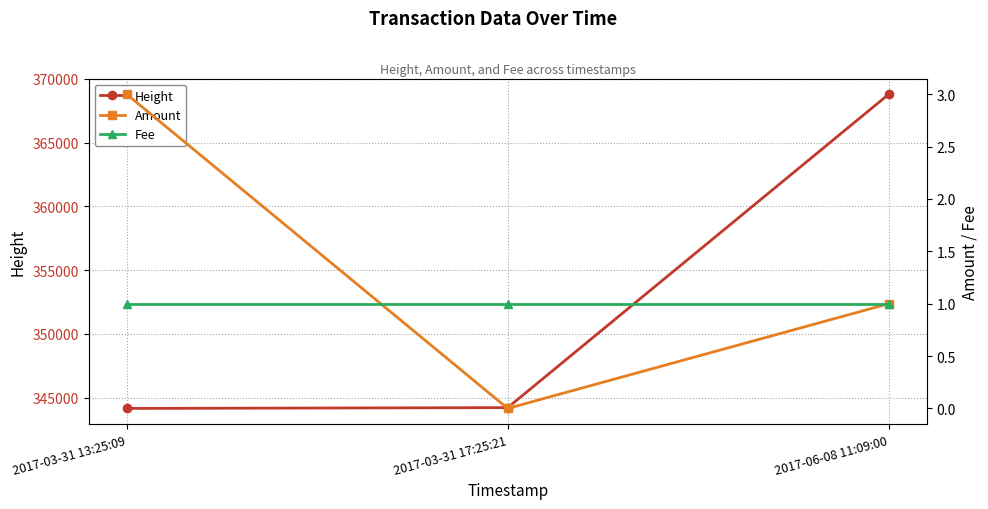

Between 2017-03-31 13:25:09 and 2017-03-31 17:25:21, which is larger?

2017-03-31 17:25:21